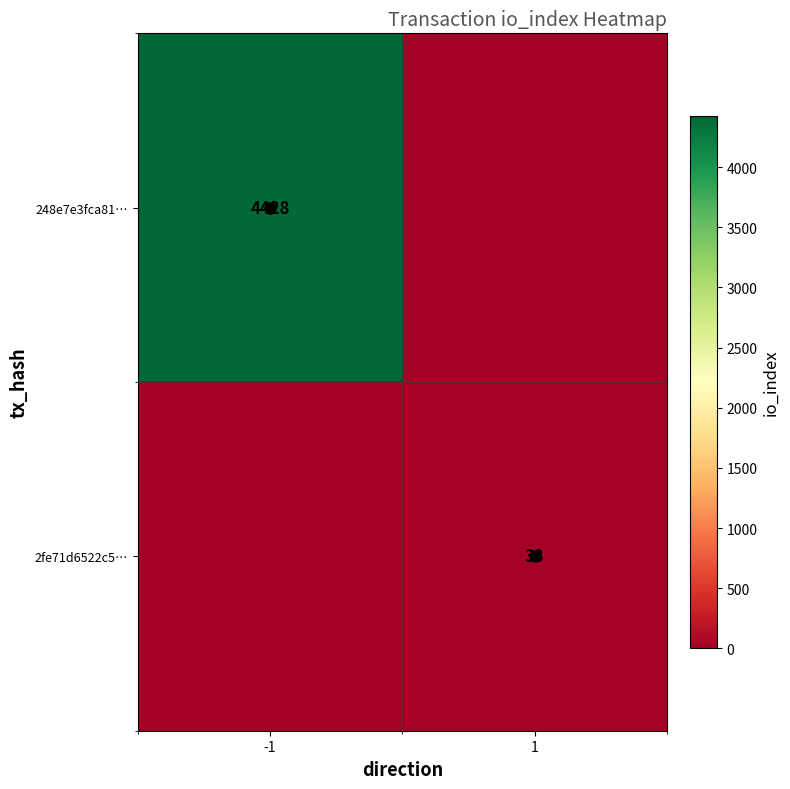

The value of 248e7e3fca81… at -1 is 4428. True or false?

True